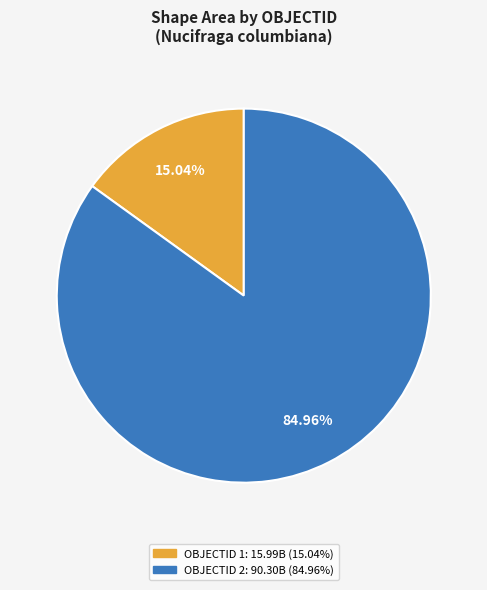

How many slices are in this pie chart?

2